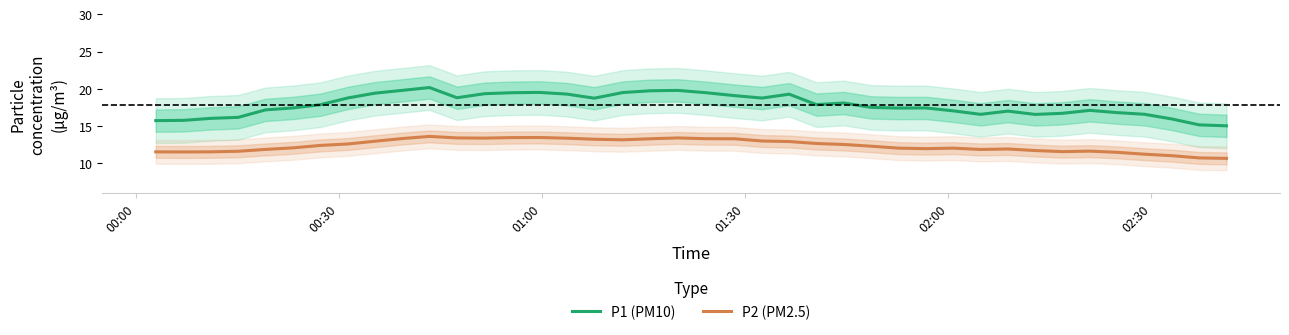

True or false: P2 (PM2.5) and P1 (PM10) intersect in this chart.

False